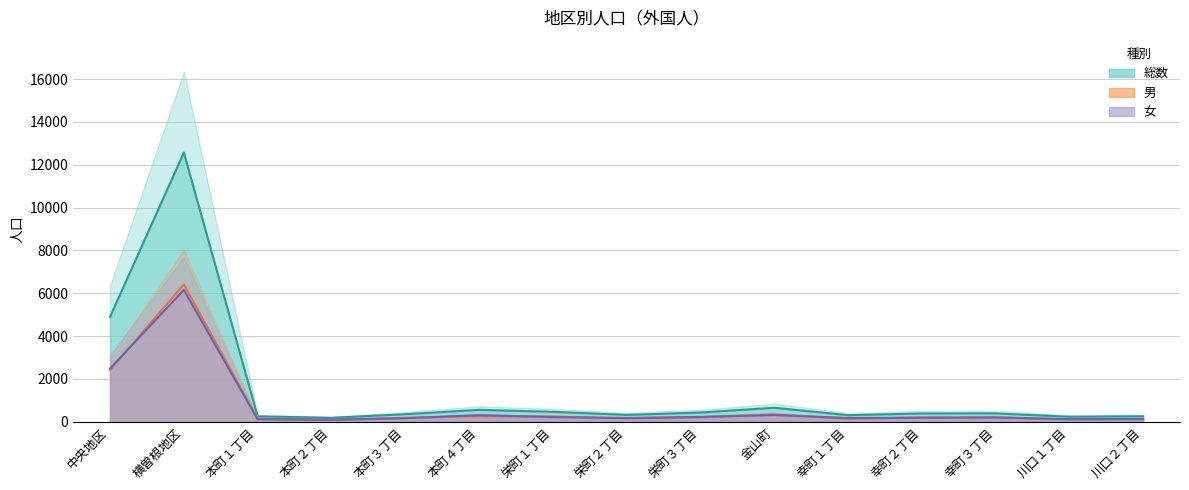

What is the sum of the 女 values at 本町１丁目 and 幸町２丁目?

299